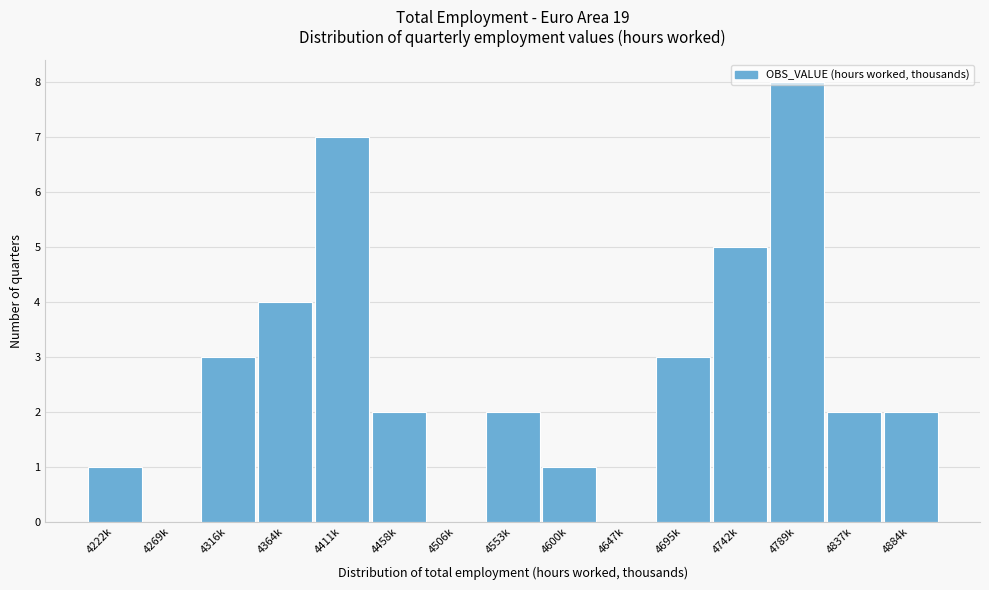

What is the sum of the values at 4458k and 4789k?

10